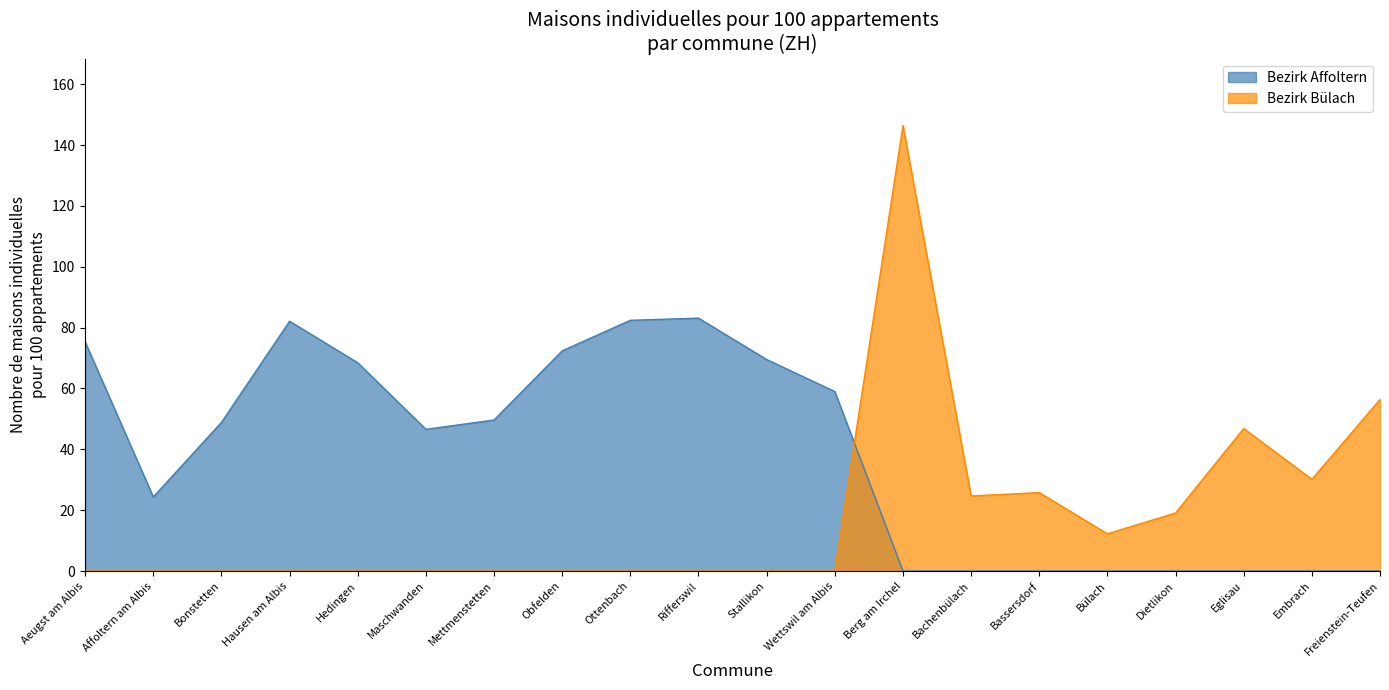

Where is the first local minimum for Bezirk Affoltern?

Affoltern am Albis